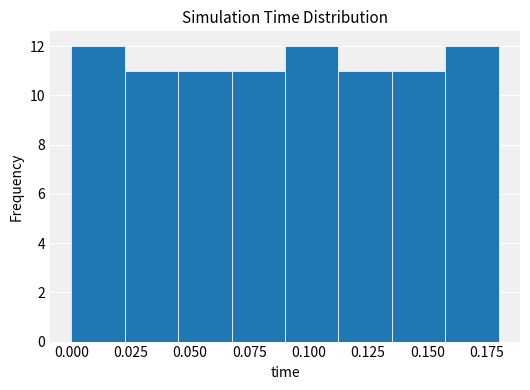

Reading left to right, list every bar in this chart as the range it spans on the x-axis followed by its height. Neither the bar edges nor the heights are printed on the chart, so give them approximately, as read against the axes.

0.000 to 0.025: 12
0.025 to 0.045: 11
0.045 to 0.070: 11
0.070 to 0.090: 11
0.090 to 0.115: 12
0.115 to 0.135: 11
0.135 to 0.160: 11
0.160 to 0.180: 12